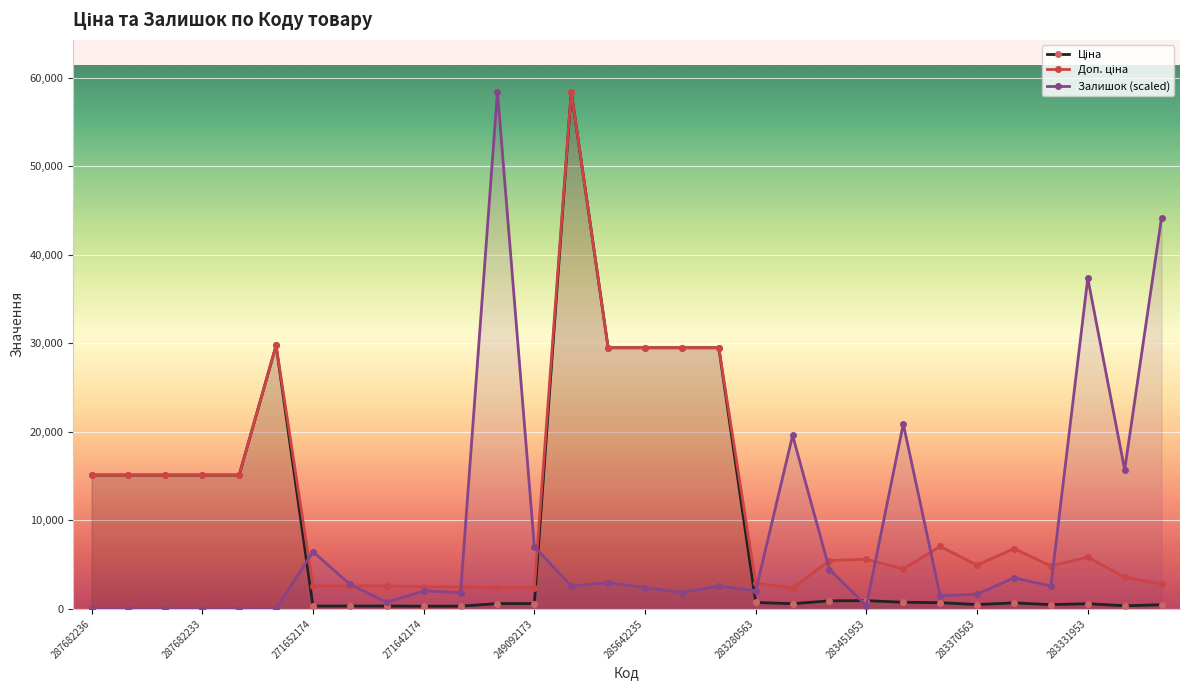

List the series in order of their peak value, lowest first.

Ціна, Доп. ціна, Залишок